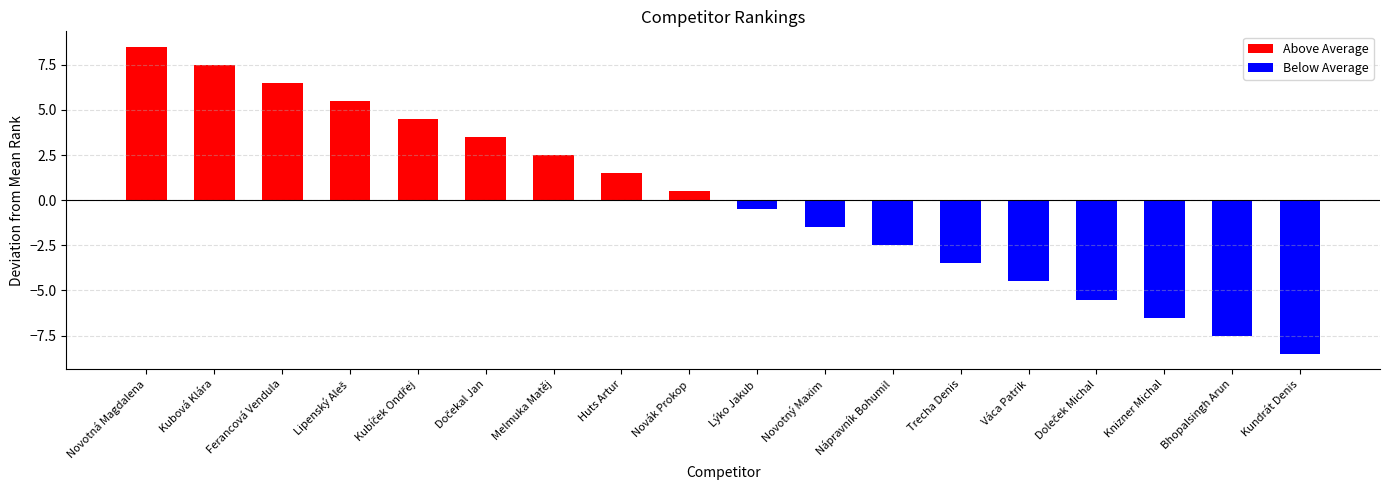

Reading left to right, extract all data points from this chart.

Above Average: 8.5	7.5	6.5	5.5	4.5	3.5	2.5	1.5	0.5
Below Average: -0.5	-1.5	-2.5	-3.5	-4.5	-5.5	-6.5	-7.5	-8.5